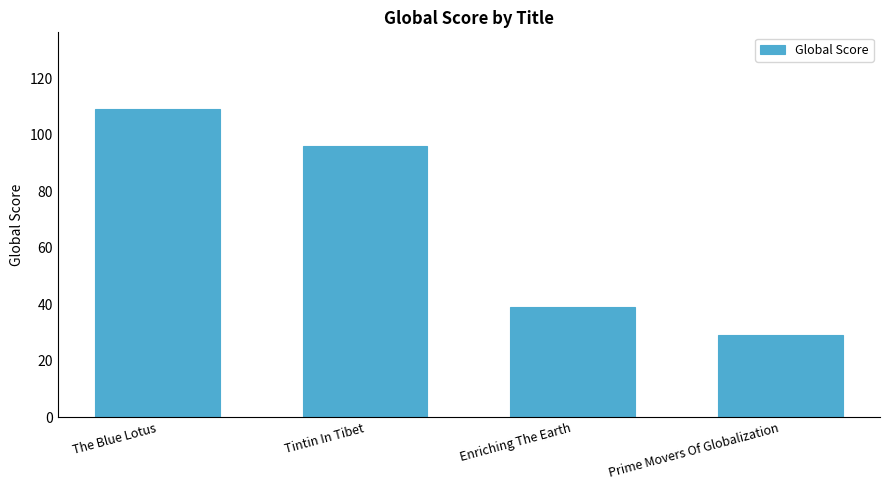

What is the label of the 3rd bar from the left?

Enriching The Earth